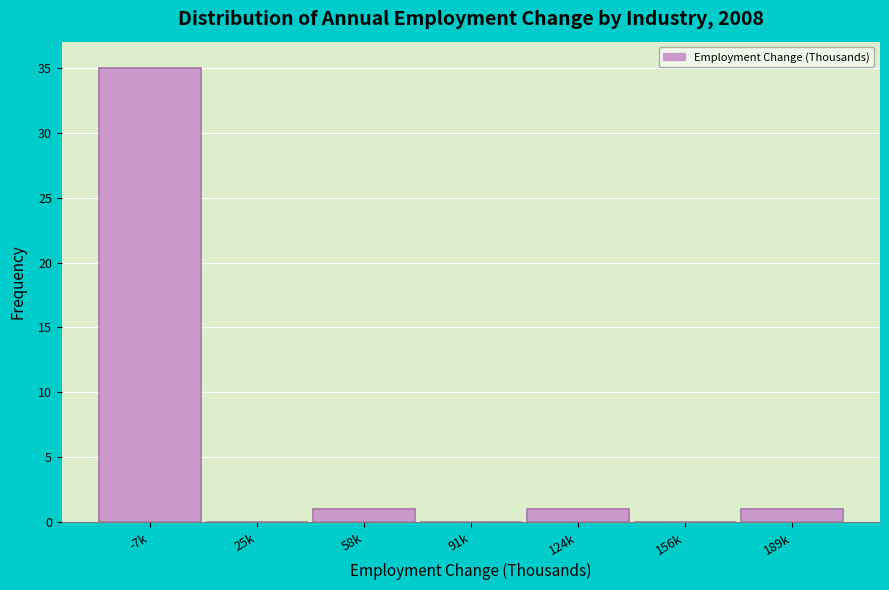

Reading right to left, what are all the values shown in this chart?

189k=1	156k=0	124k=1	91k=0	58k=1	25k=0	-7k=35